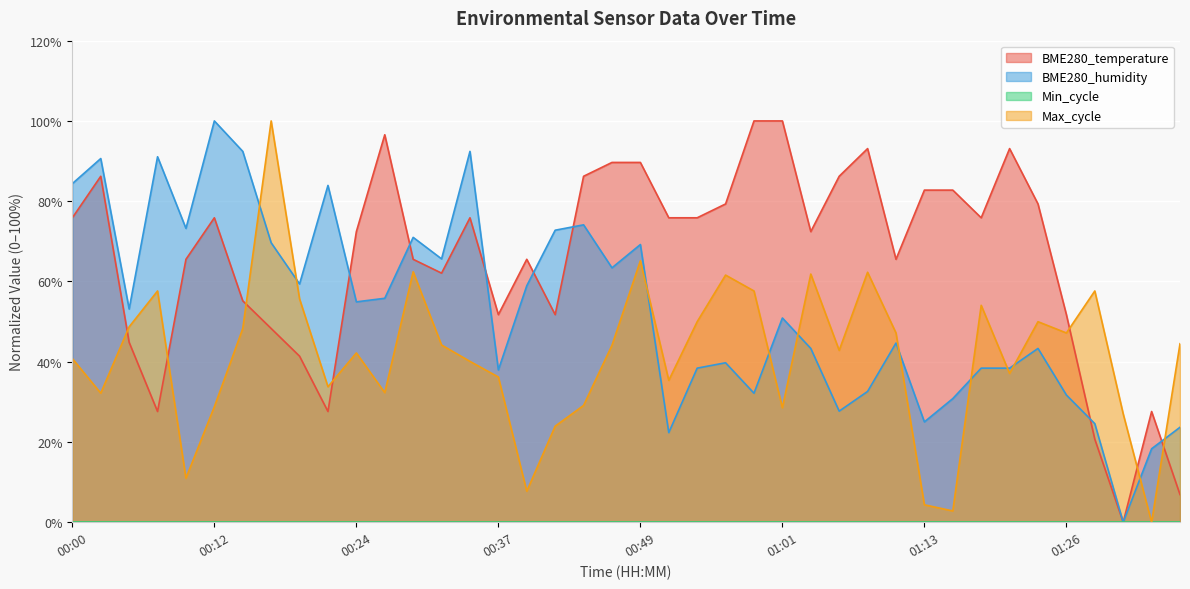

Where is the first local maximum for Max_cycle?

00:07